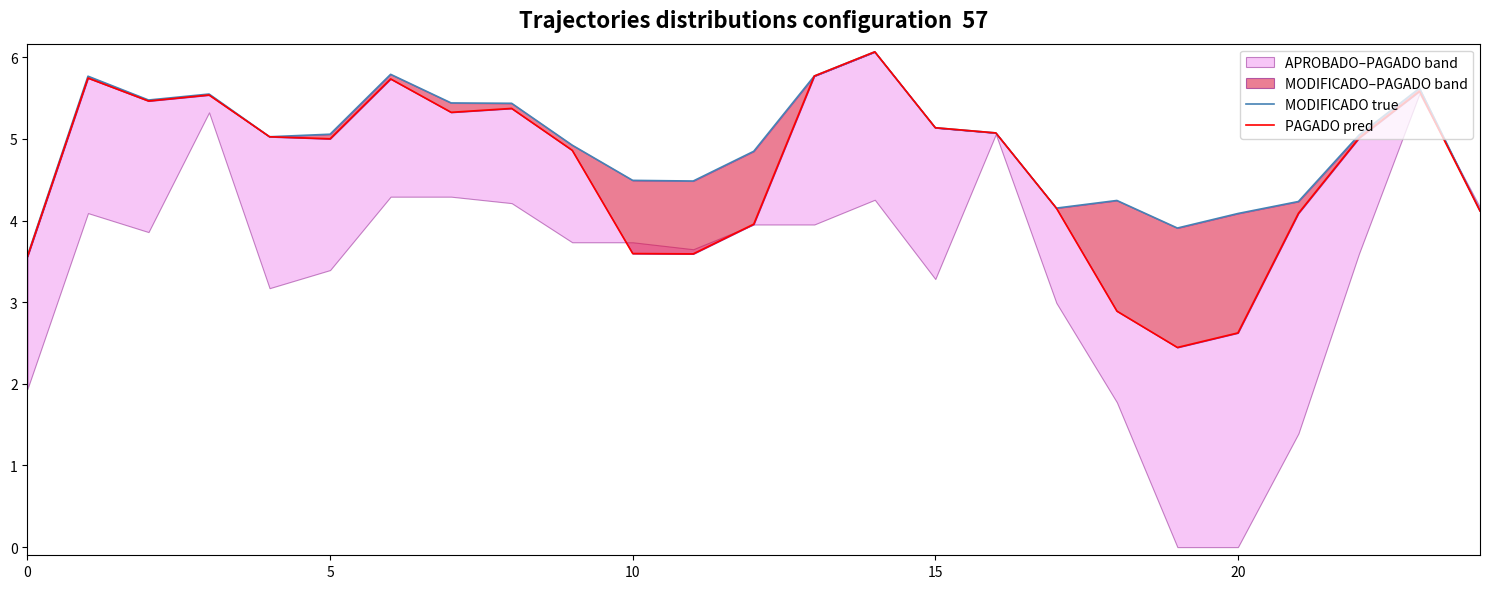

What is the value of the MODIFICADO true point at the 10th from the left?

4.9